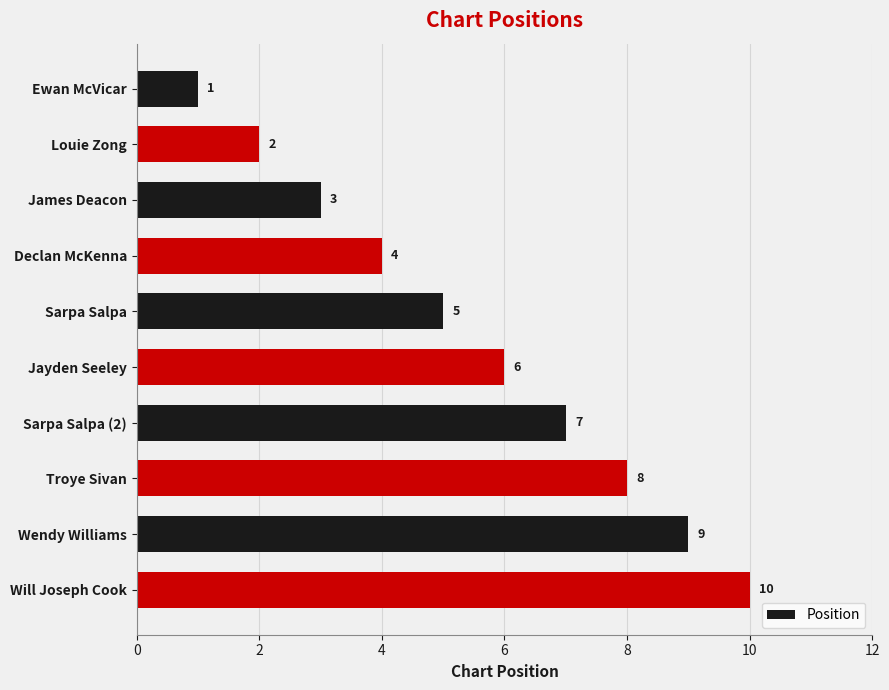

List the labels in order of value, smallest first.

Ewan McVicar, Louie Zong, James Deacon, Declan McKenna, Sarpa Salpa, Jayden Seeley, Sarpa Salpa (2), Troye Sivan, Wendy Williams, Will Joseph Cook